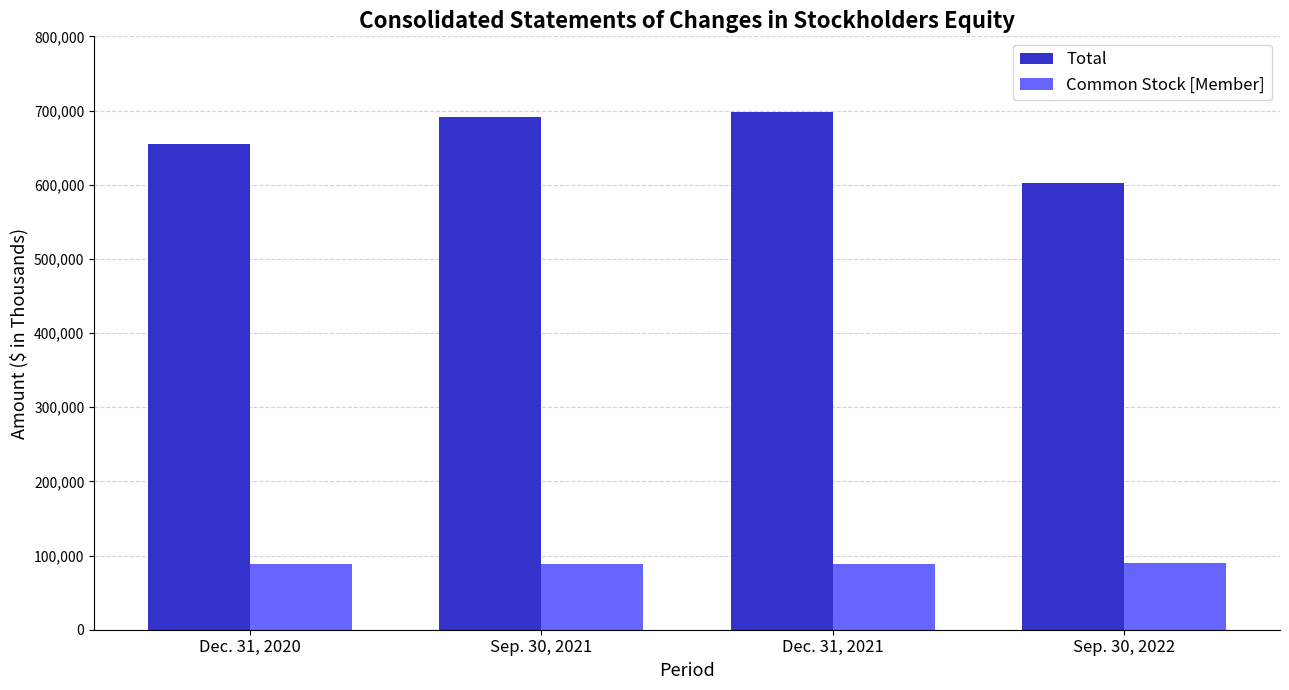

How many groups of bars are there?

4